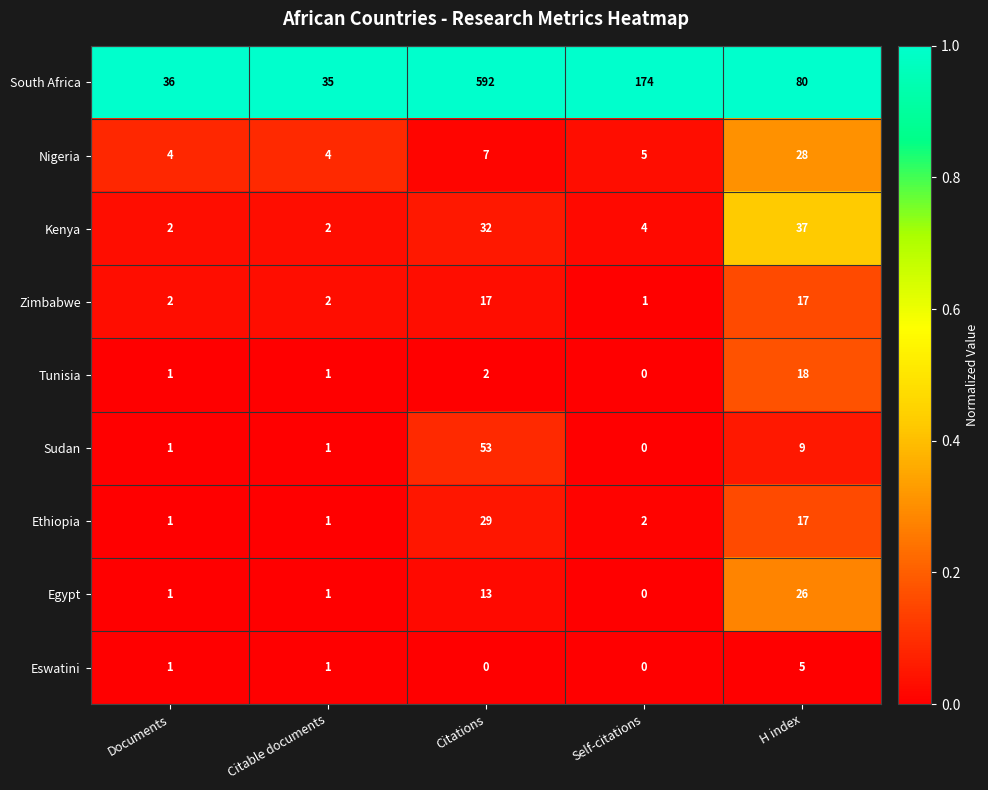

What value does the South Africa series have at H index, to the nearest 50?

100